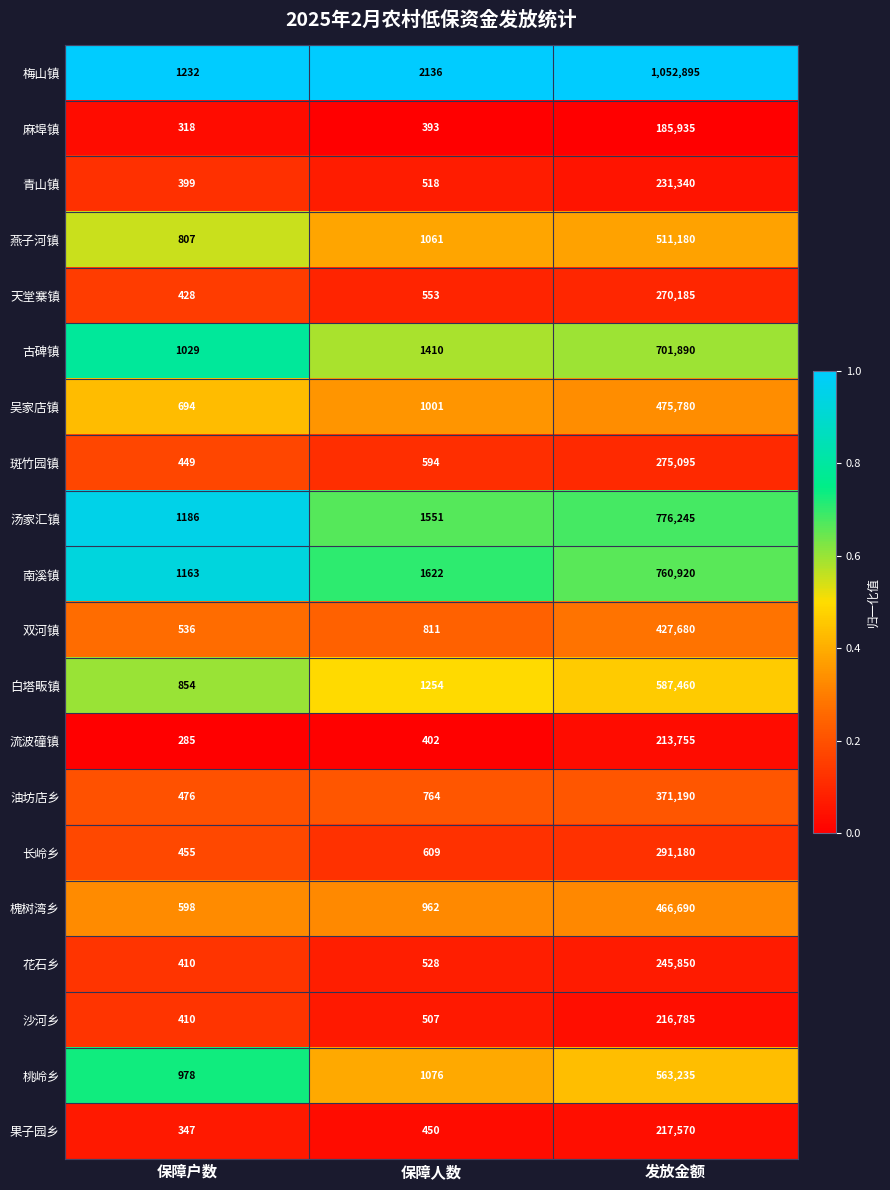

True or false: 青山镇 has a value of 132 at 保障户数.

False